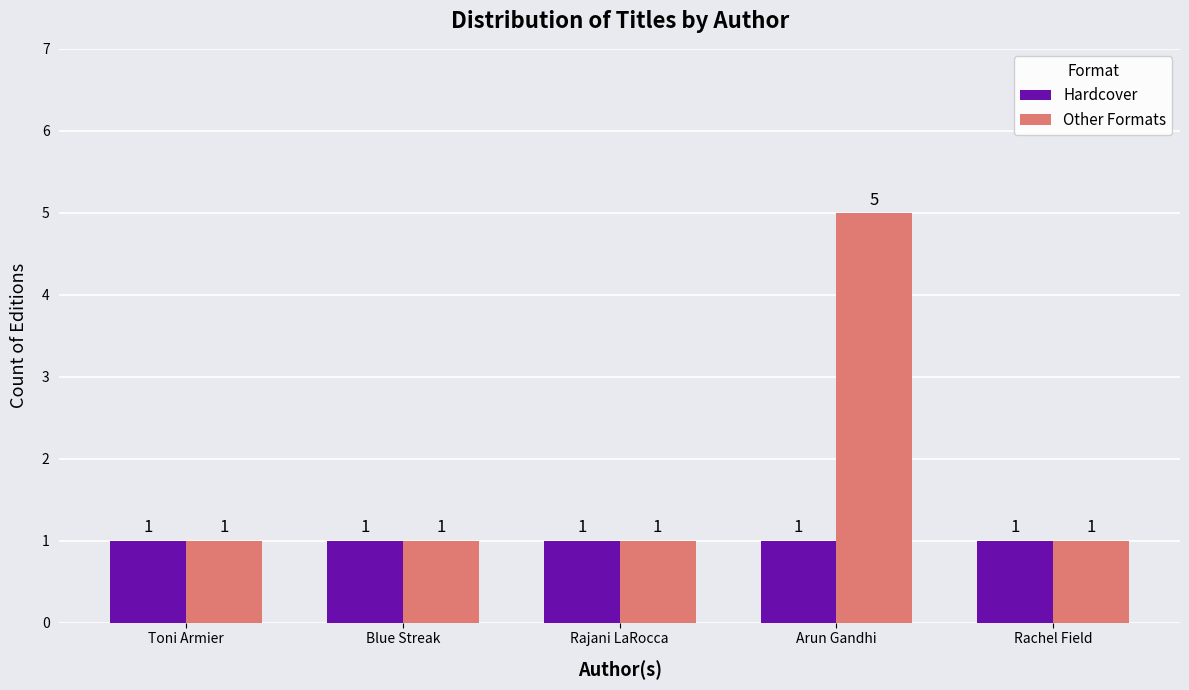

What is the label of the 1st bar from the right?

Rachel Field